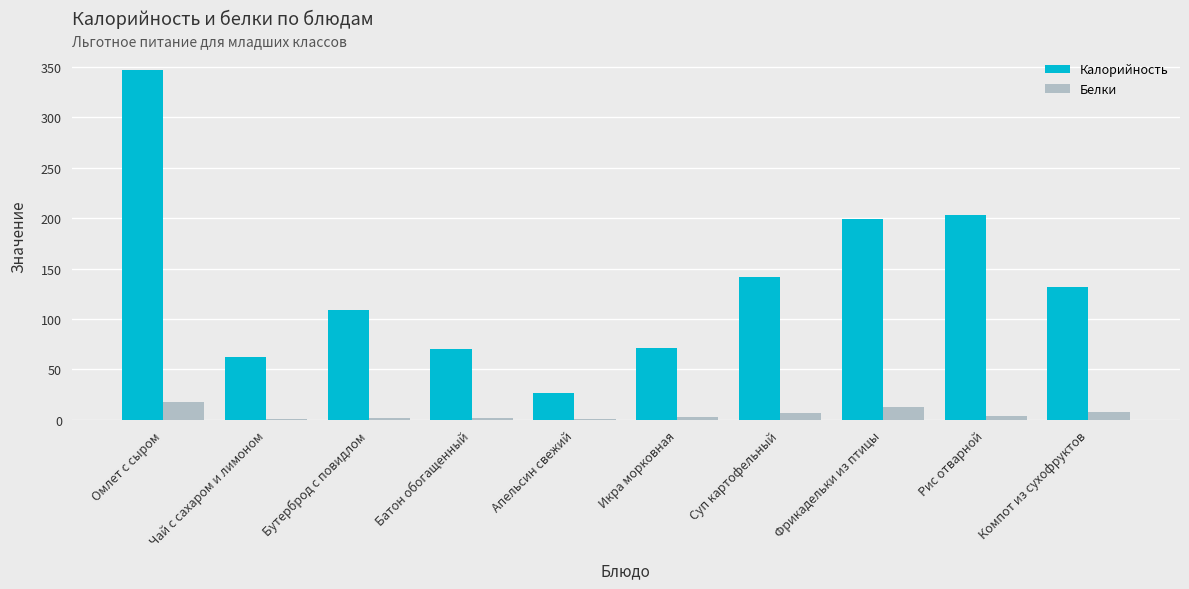

Between Бутерброд с повидлом and Фрикадельки из птицы, which series saw the biggest shift?

Калорийность